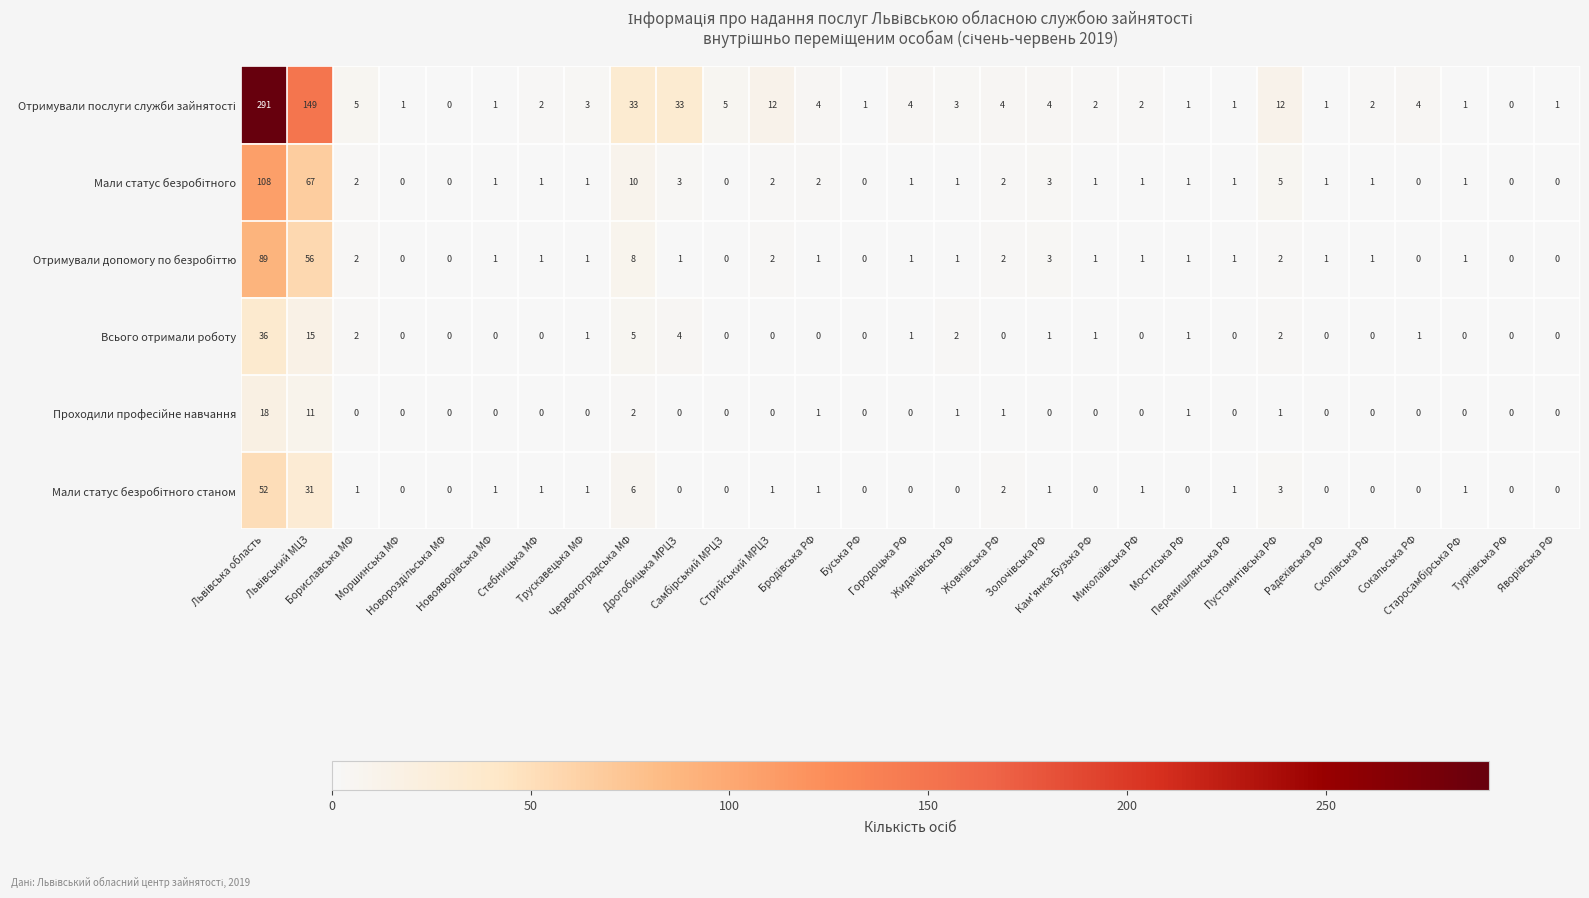

What is the sum of all Всього отримали роботу values?

72